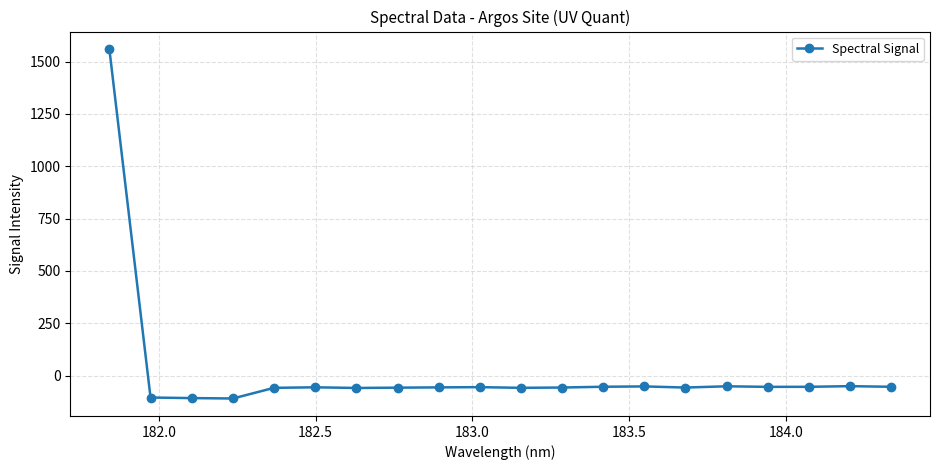

What is the smallest value displayed?

-109.2